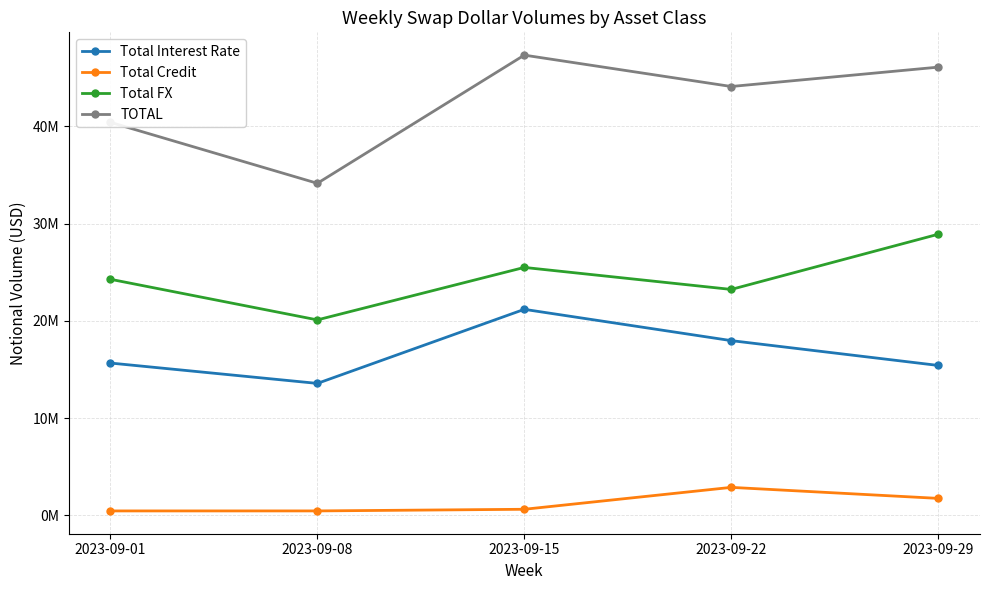

List the labels in order of Total Interest Rate value, smallest first.

2023-09-08, 2023-09-29, 2023-09-01, 2023-09-22, 2023-09-15